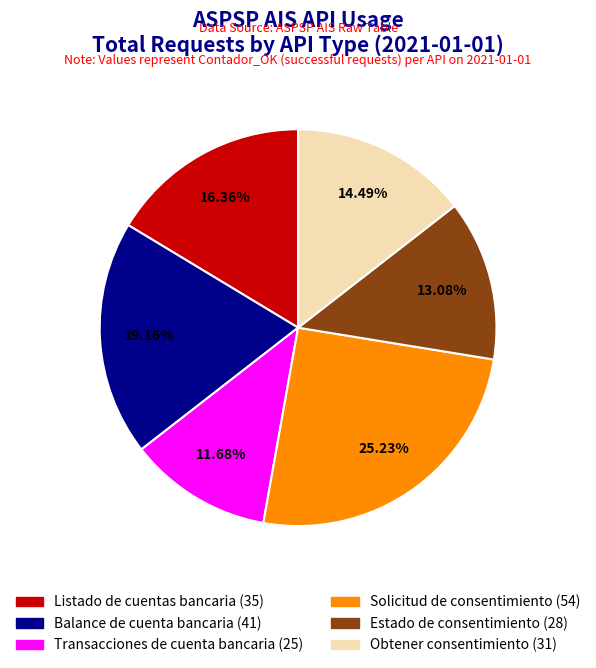

True or false: Listado de cuentas bancaria accounts for 16% of the total.

True